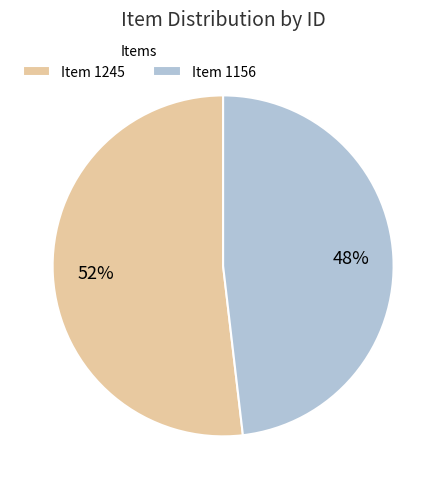

Rank the categories by value from highest to lowest.

Item 1245, Item 1156